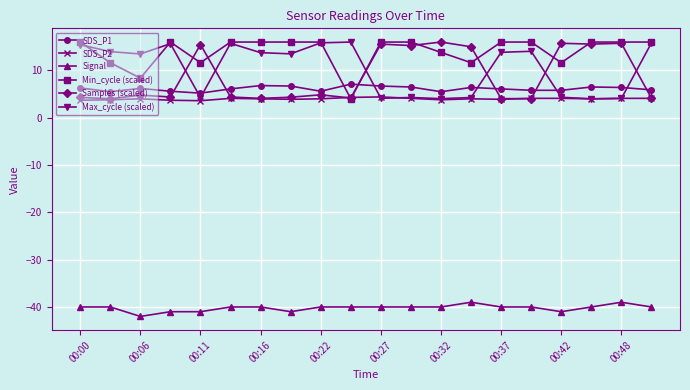

What is the highest value of the Min_cycle (scaled) series?

16.0